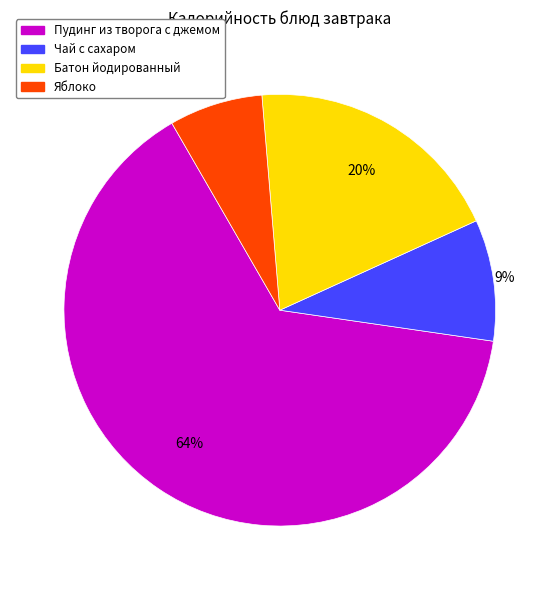

The Чай с сахаром slice represents 9% of the pie. True or false?

True